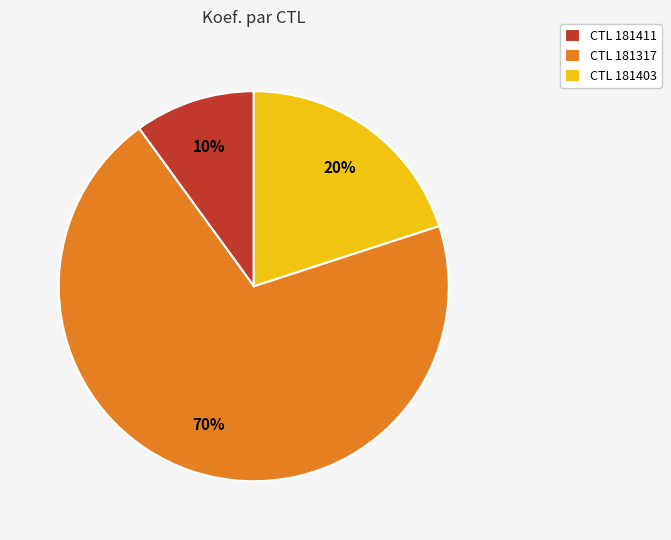

Which has a higher value, CTL 181411 or CTL 181317?

CTL 181317